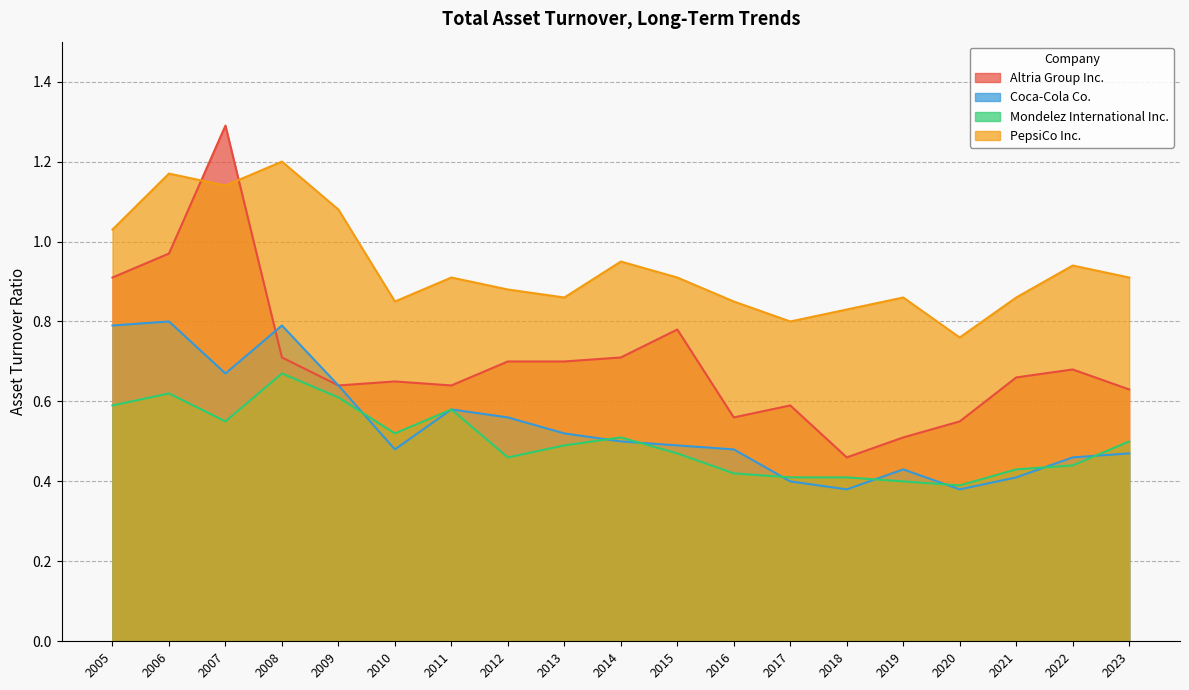

Rank the series by their maximum value, from lowest to highest.

Mondelez International Inc., Coca-Cola Co., PepsiCo Inc., Altria Group Inc.